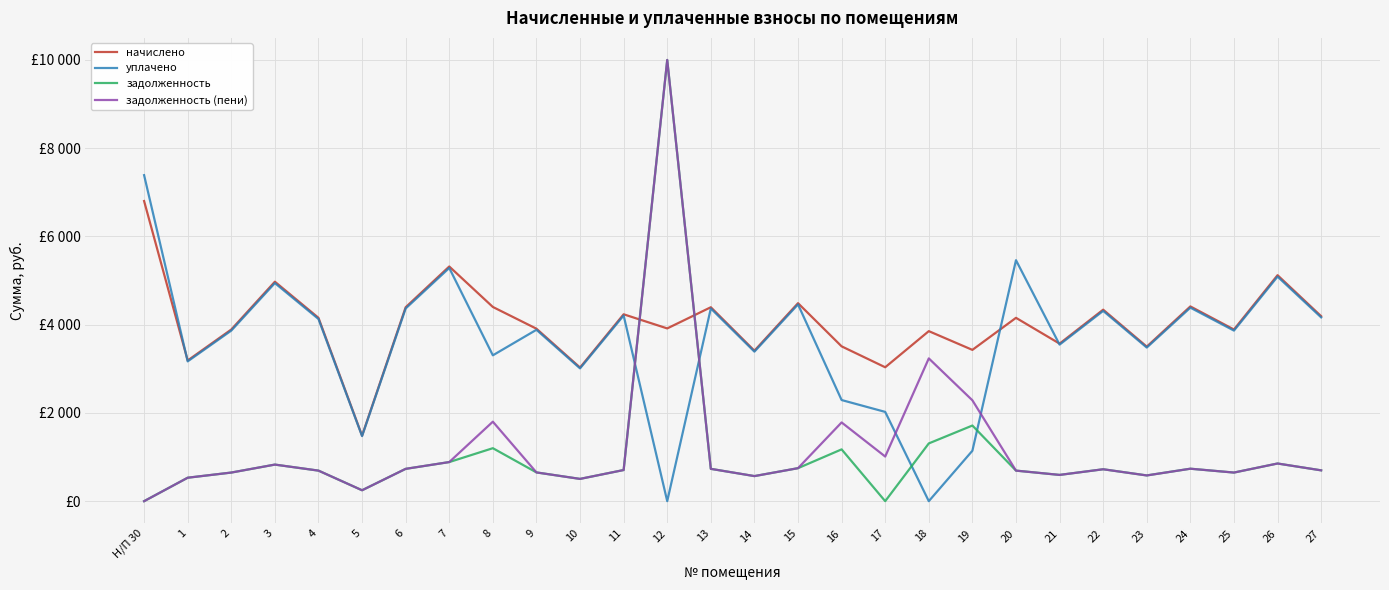

What is the spread (max minus min) of values at 27?

3493.6